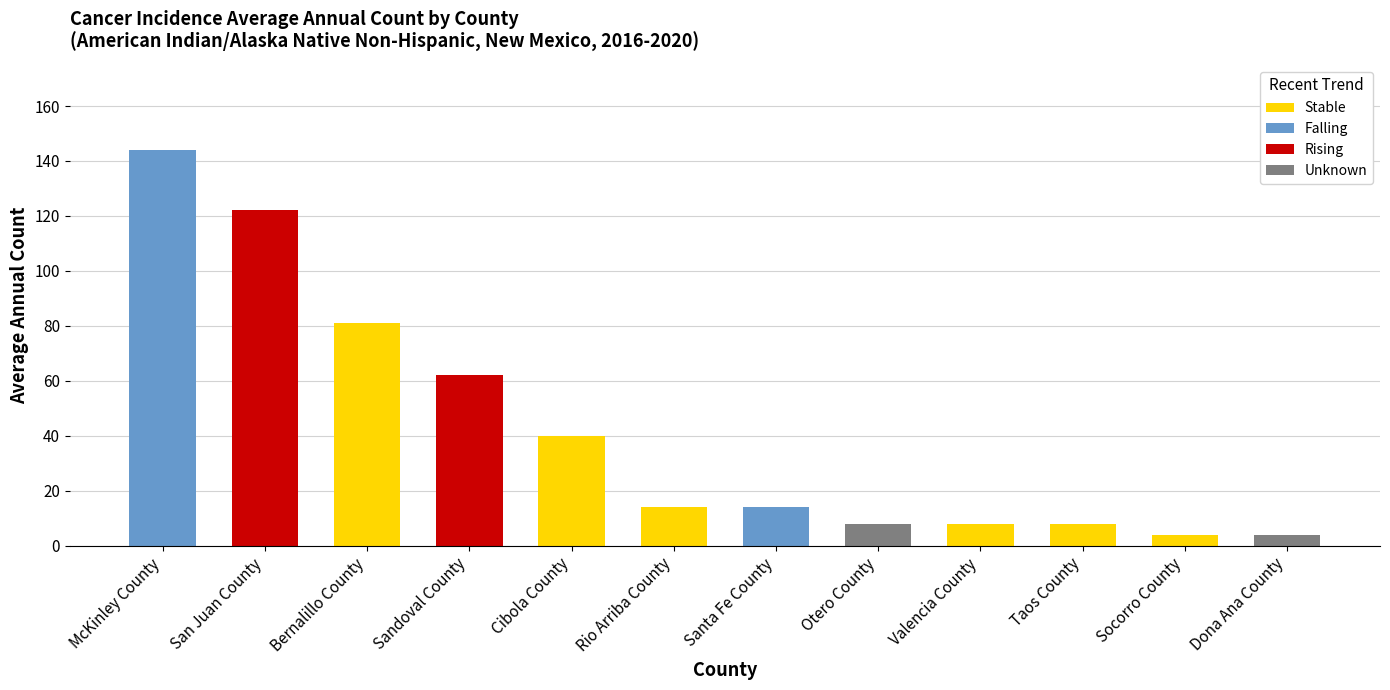

What is the total value across all series at Rio Arriba County?

14